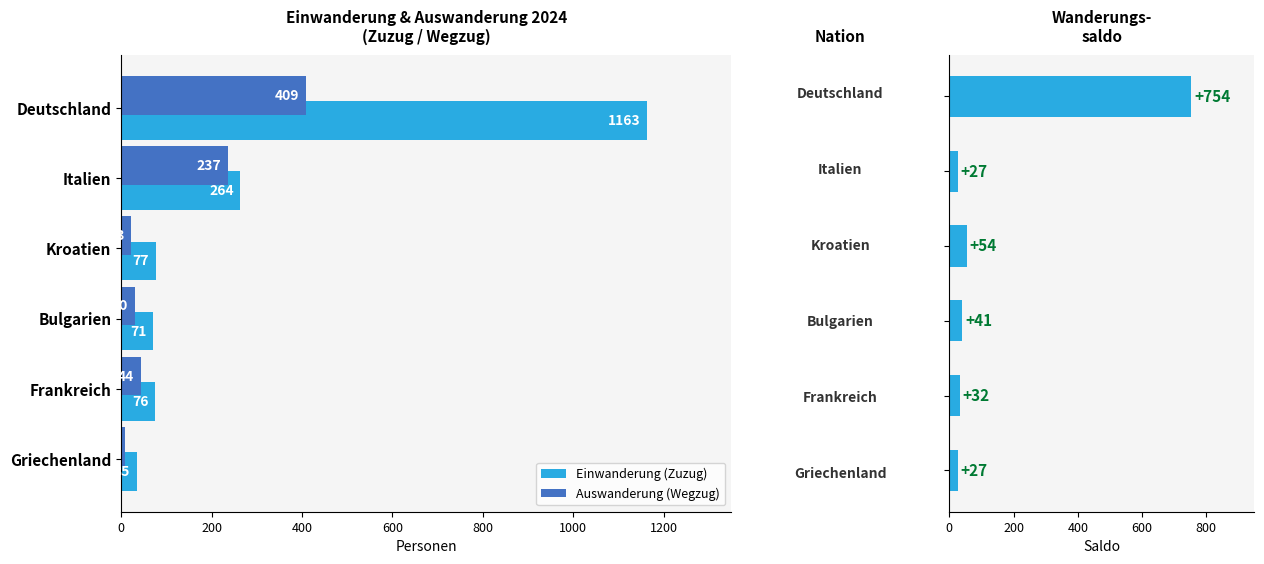

What is the difference between the second highest and minimum values in the Auswanderung (Wegzug) series?

229